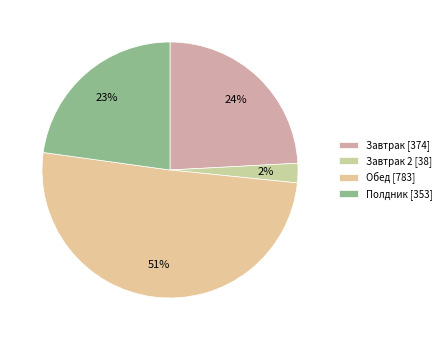

Count the number of slices in the pie.

4